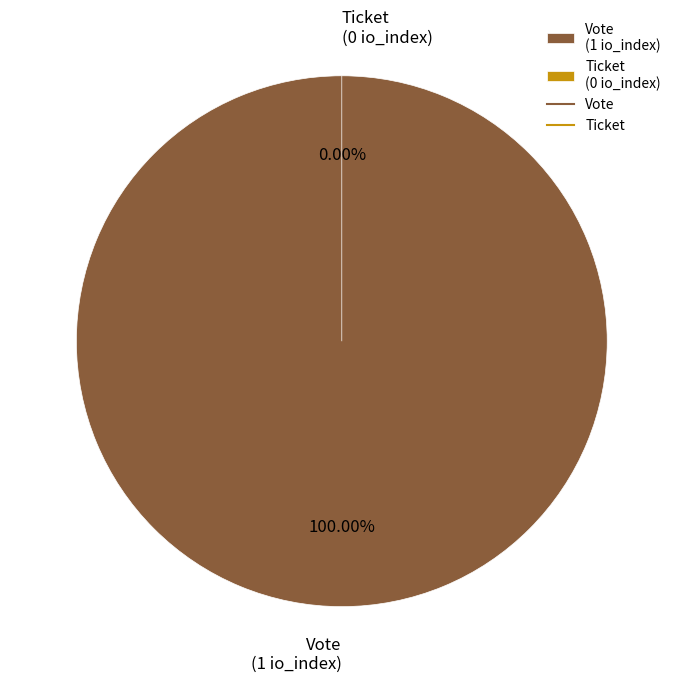

Does Ticket (io_index=0) account for over 50% of the chart?

No